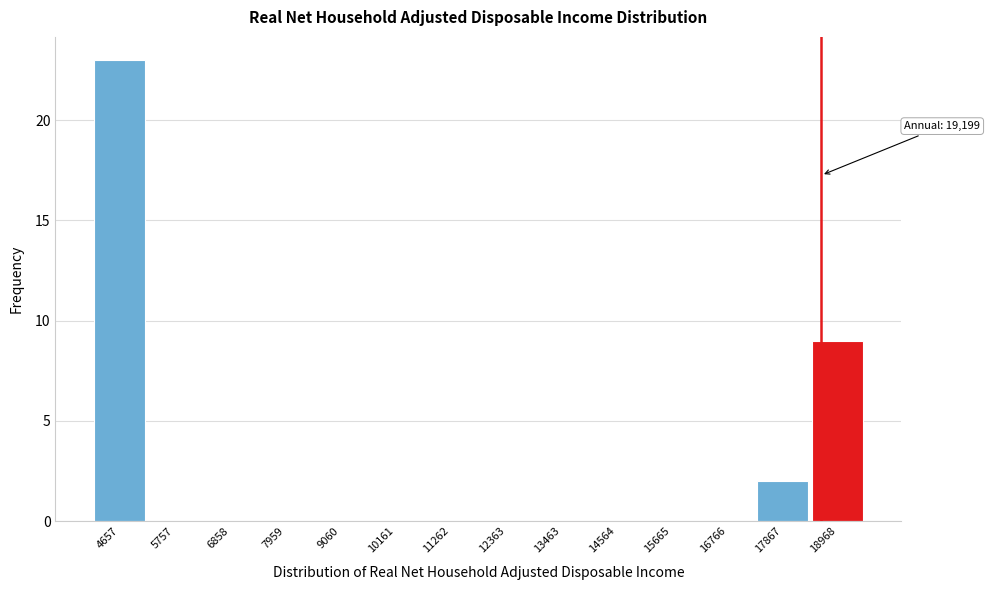

Reading left to right, list all the values displayed in this chart.

4657=23	5757=0	6858=0	7959=0	9060=0	10161=0	11262=0	12363=0	13463=0	14564=0	15665=0	16766=0	17867=2	18968=9